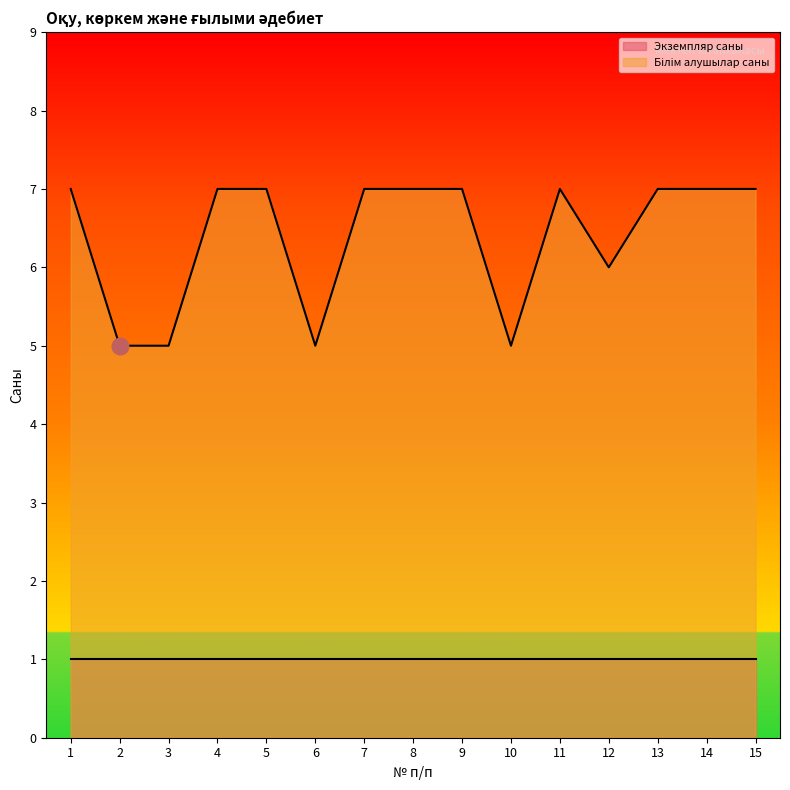

Is it true that the value at 1 is 2?

False